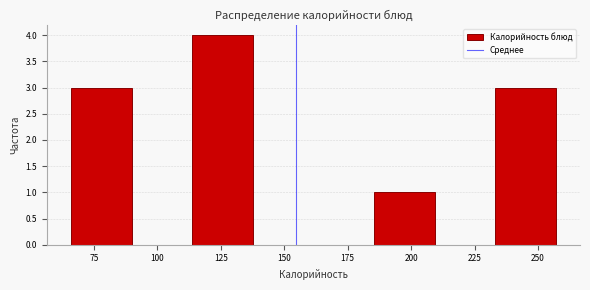

Reading left to right, transcribe this chart: for each bar, give the range it covers on the x-axis and its height. Neither the bar edges nor the heights are printed on the chart, so give them approximately, as read against the axes.

65 to 90: 3
90 to 115: 0
115 to 140: 4
140 to 160: 0
160 to 185: 0
185 to 210: 1
210 to 235: 0
235 to 255: 3